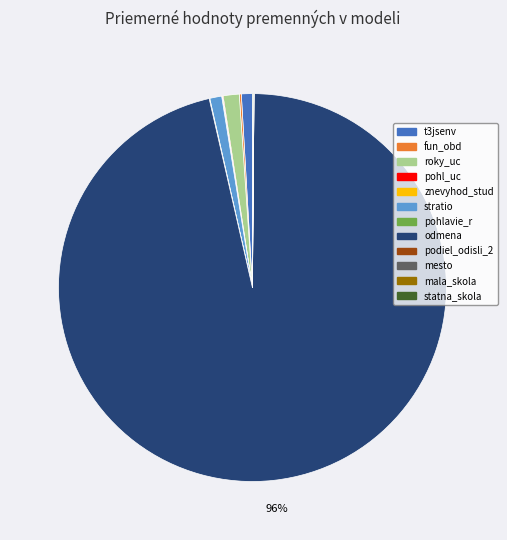

To the nearest percent, what percentage of the pie is roky_uc?

1%